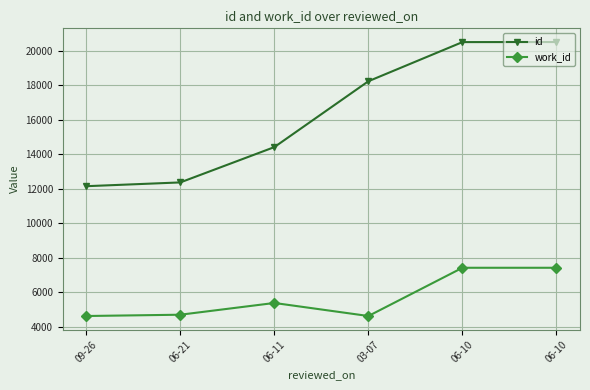

True or false: work_id has a value of 4610 at 09-26.

True